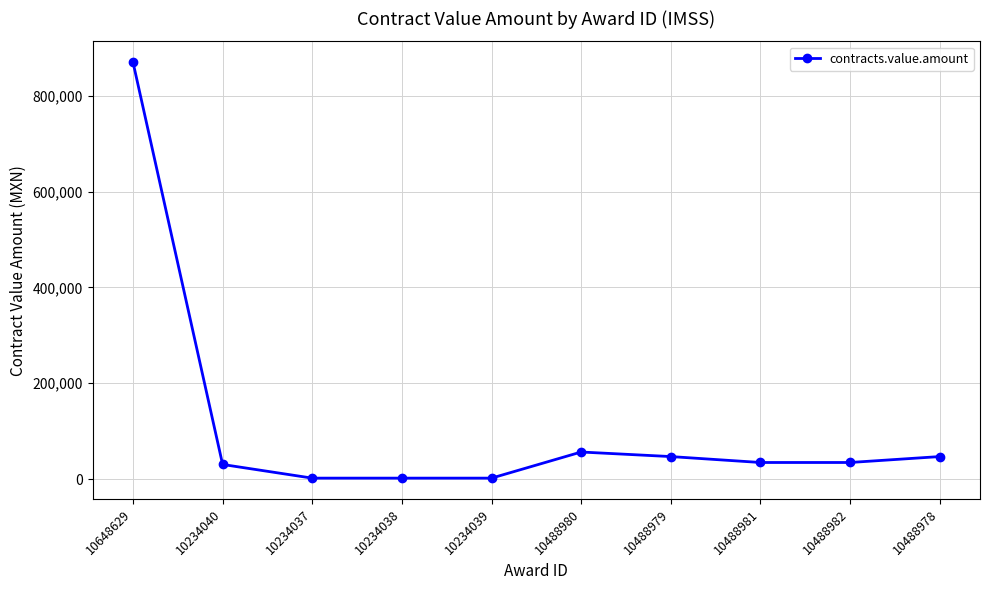

The chart shows a value of 2035.8 at 10234039. True or false?

True